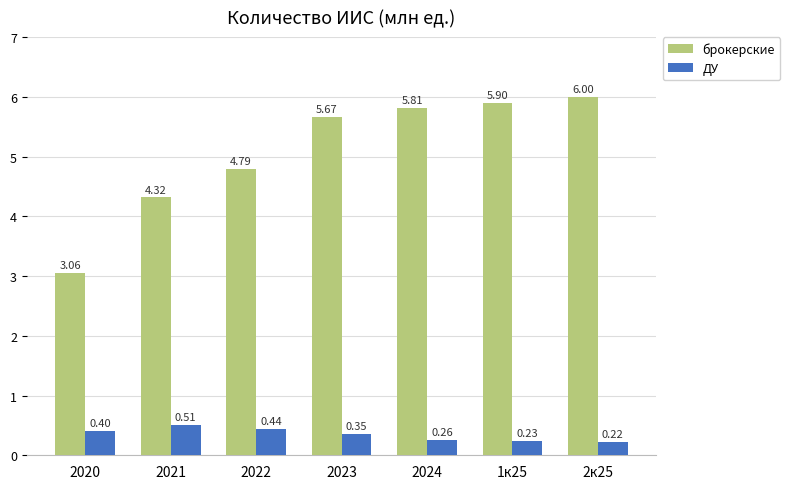

How many data points in брокерские are above 5?

4